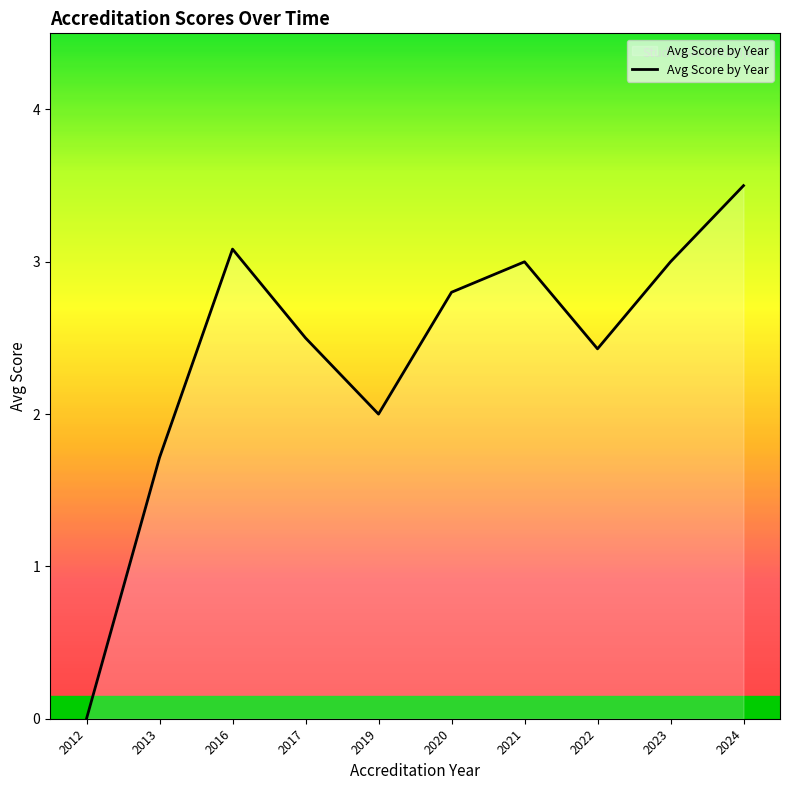

True or false: there are more than 0 points higher than both neighbors.

True